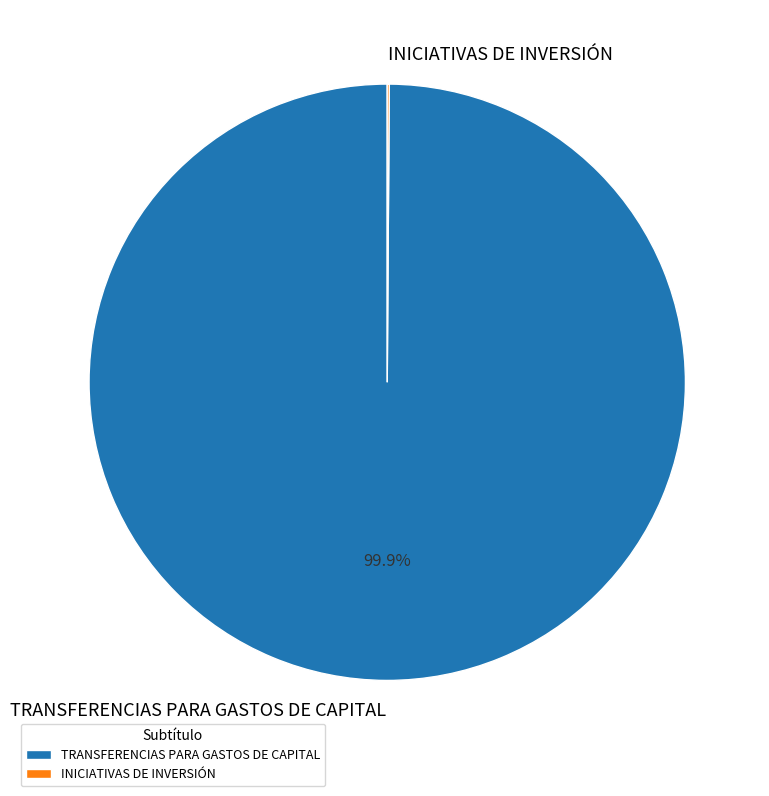

Does TRANSFERENCIAS PARA GASTOS DE CAPITAL represent more than half of the total?

Yes